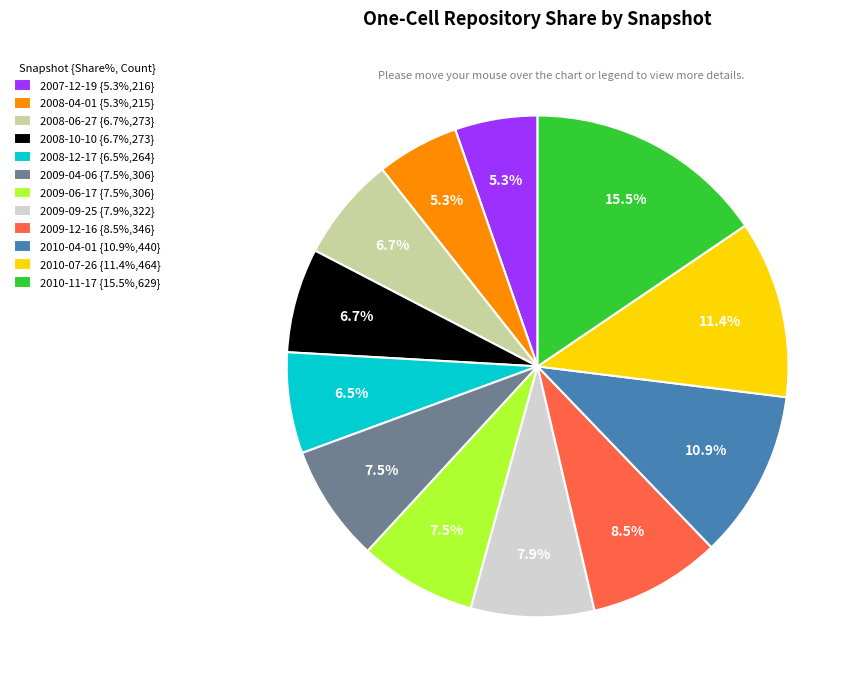

How many slices are in this pie chart?

12